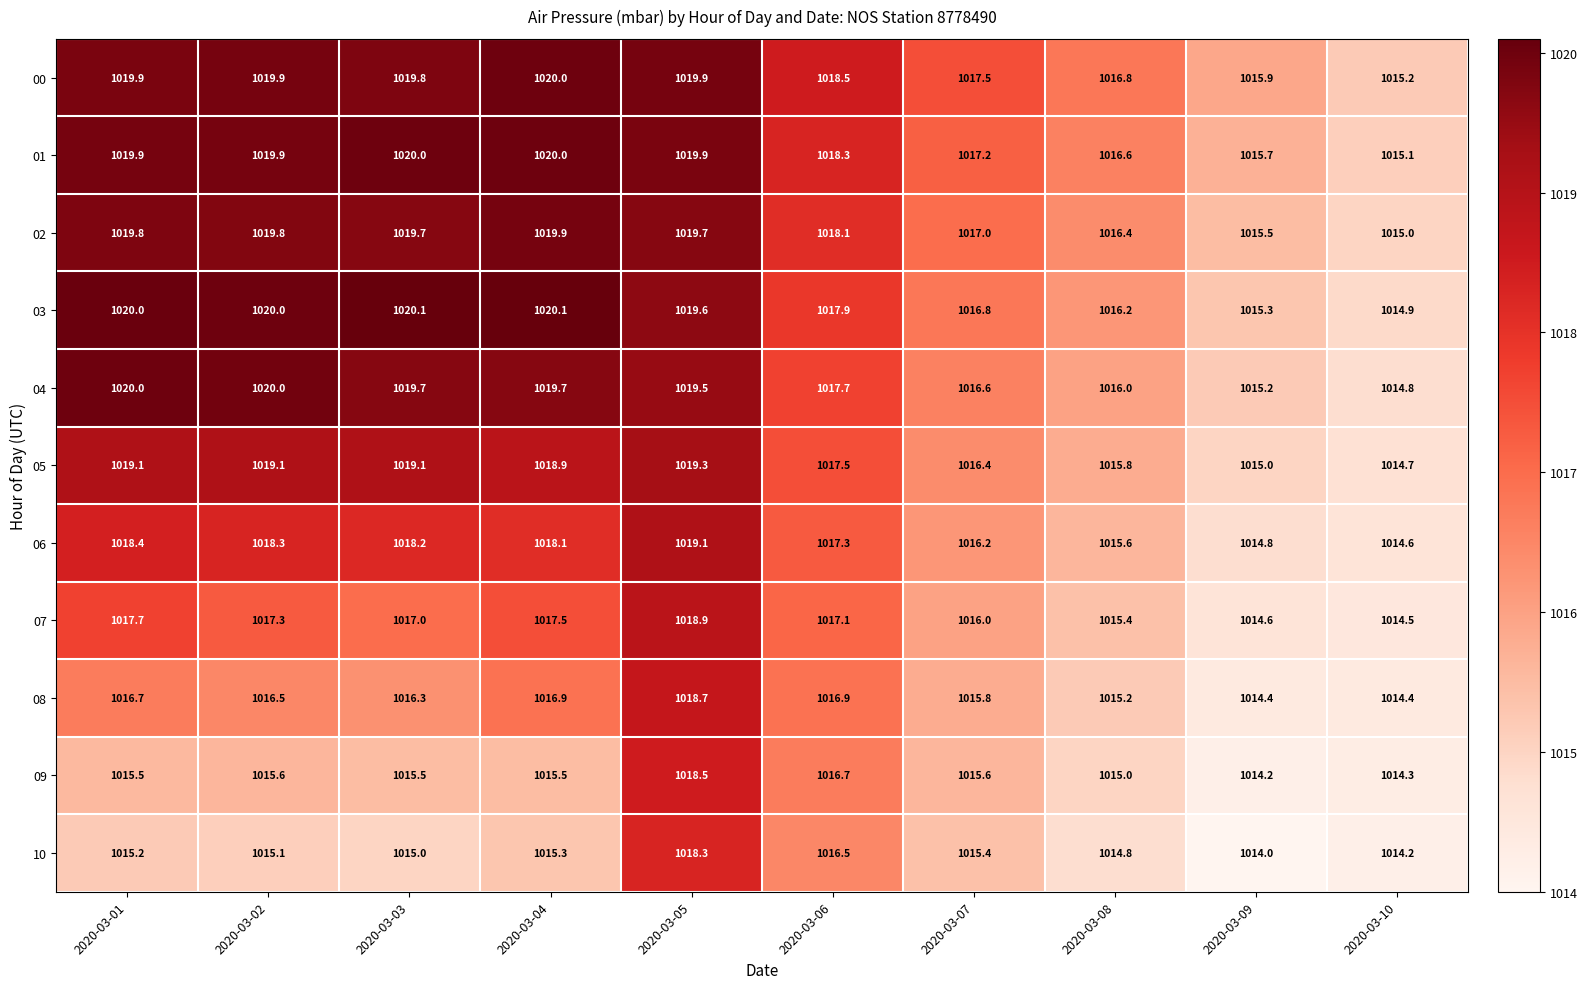

Which category has the lowest value in the 00 series?

2020-03-10